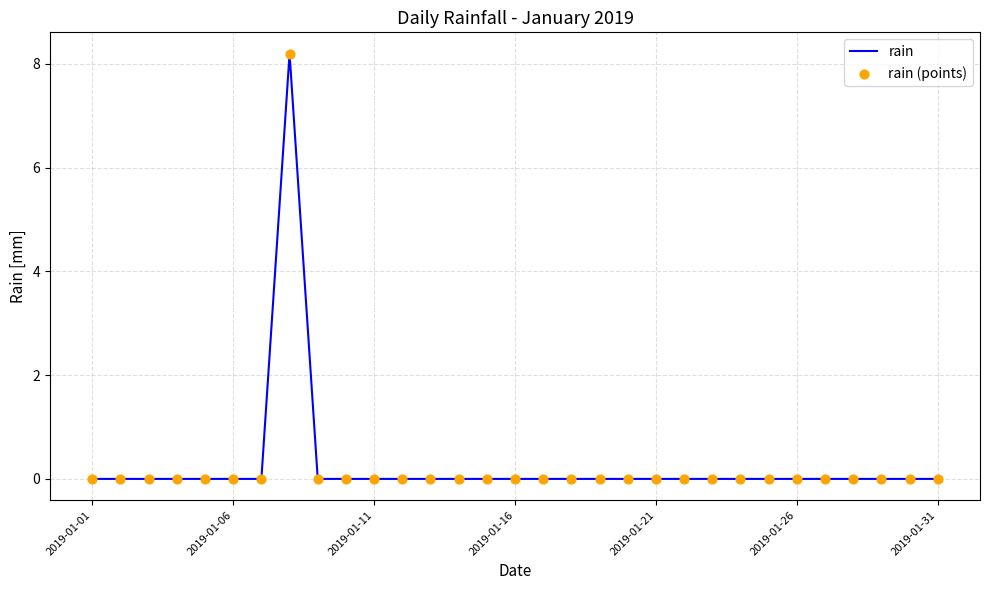

What is the greatest value displayed?

8.2